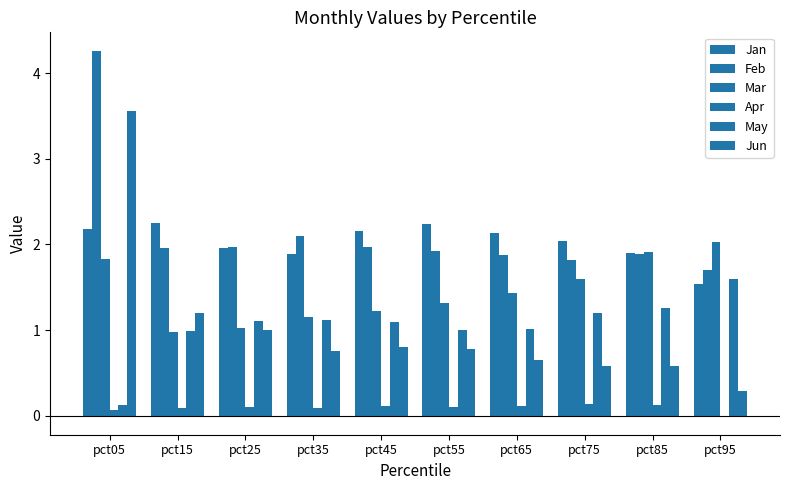

Are the bars horizontal?

No